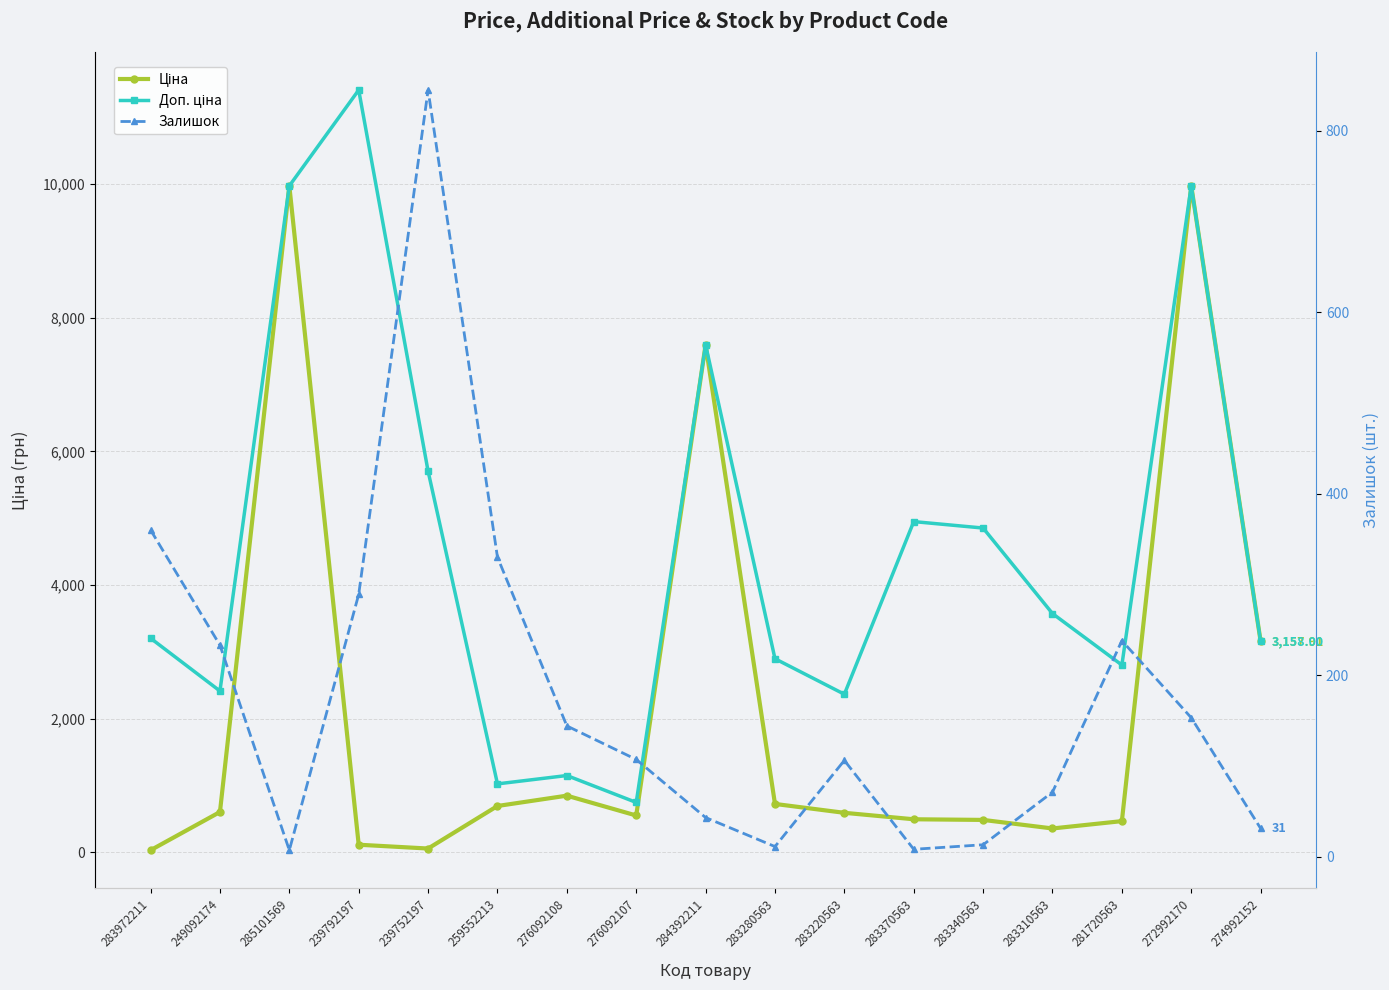

What is the value of the Доп. ціна point at the 17th from the left?

3158.0